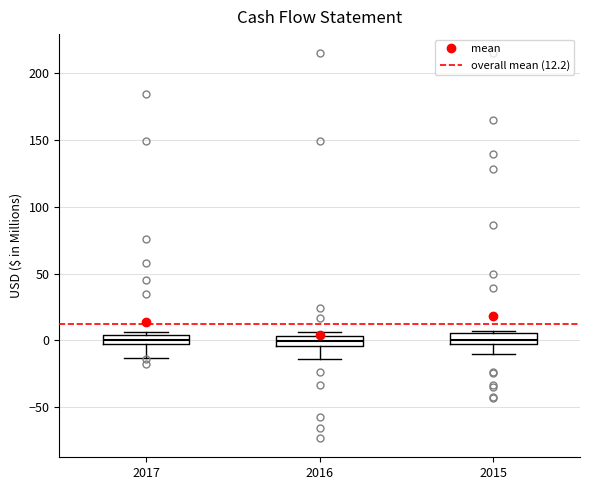

Where is the upper edge of the box at x = 2017 on the y-axis? The values are not printed on the chart, so give them approximately, as read against the axis.

5